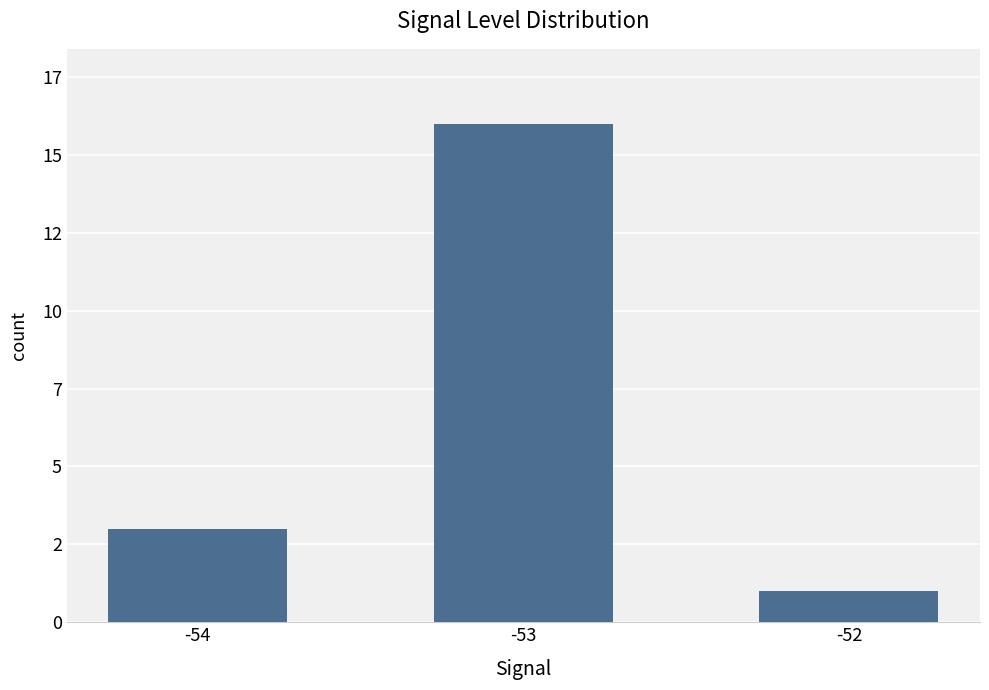

Reading left to right, what are all the values shown in this chart?

-54=3	-53=16	-52=1